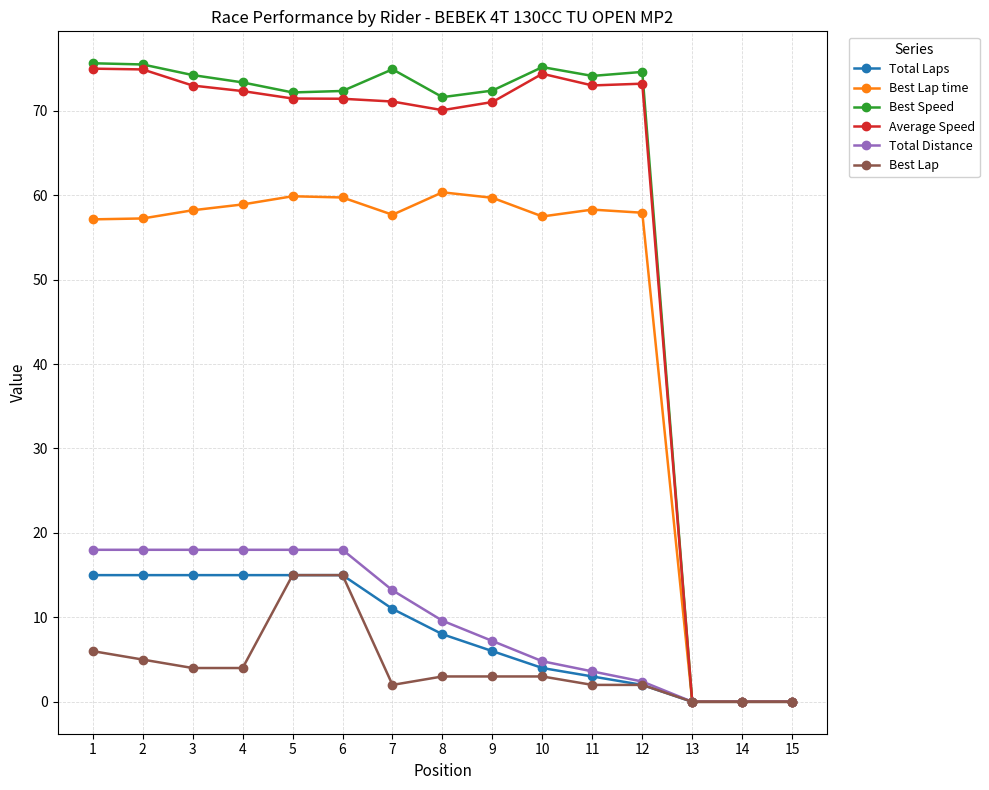

Does the chart display data point markers on the line(s)?

Yes